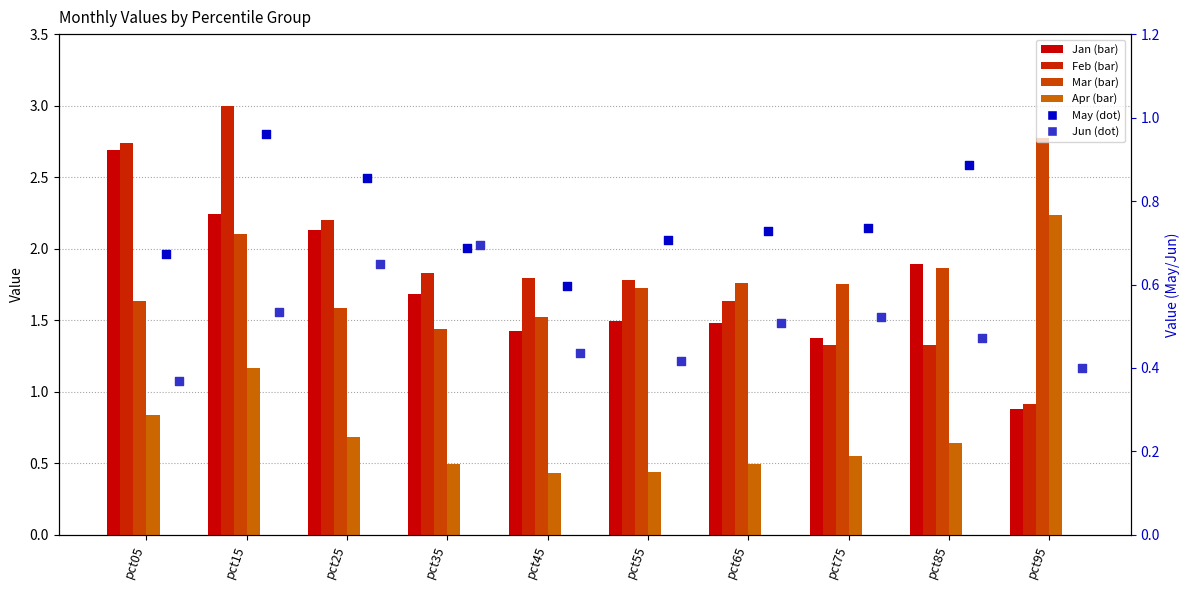

Which series has the largest Y range (max minus min)?

Feb